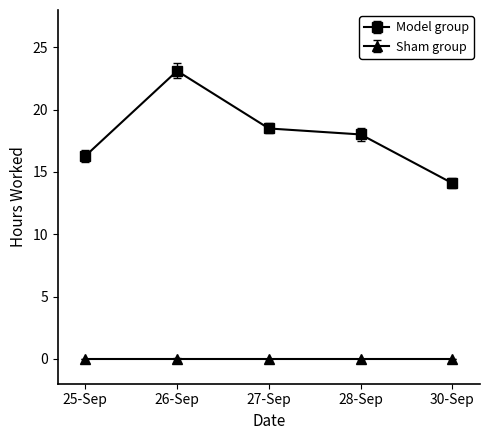

How many categories are shown in the chart?

5